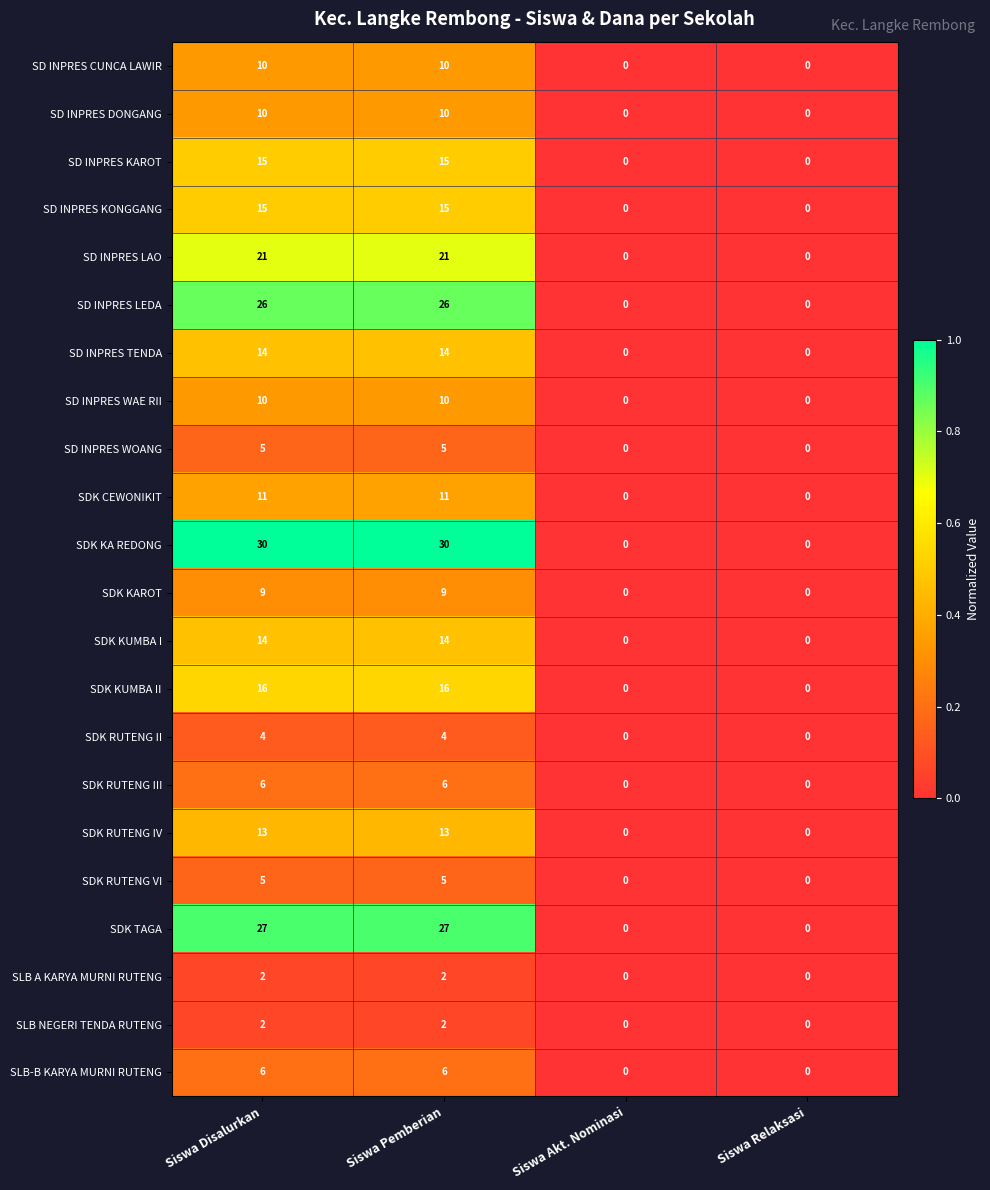

Which series has the largest total across all categories?

SDK KA REDONG